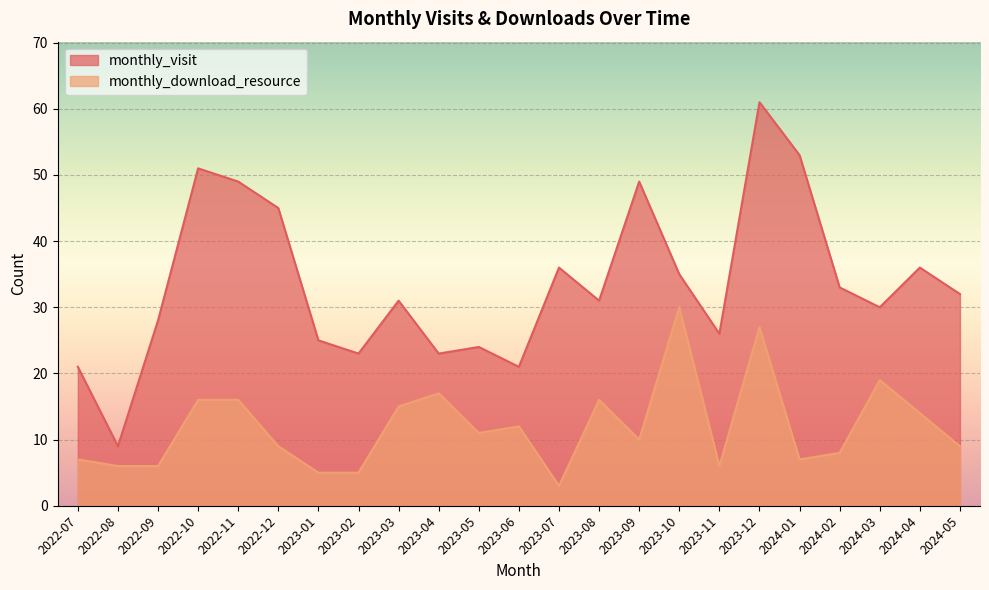

What is the approximate value of monthly_visit at 2024-02, to the nearest 5?

35